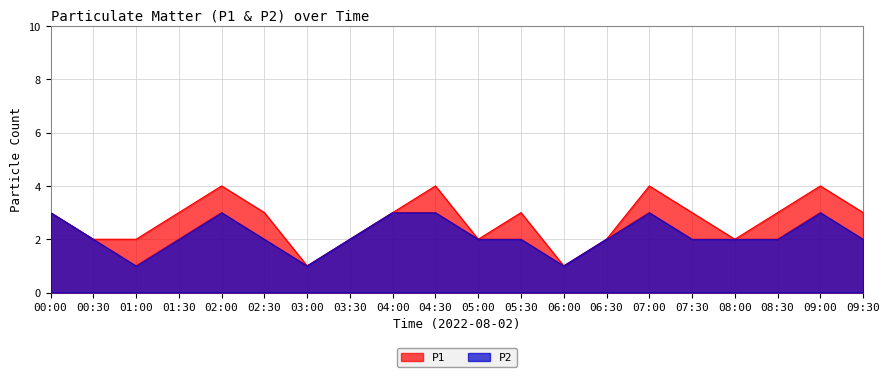

What is the sum of the P2 values at 02:00 and 07:00?

6